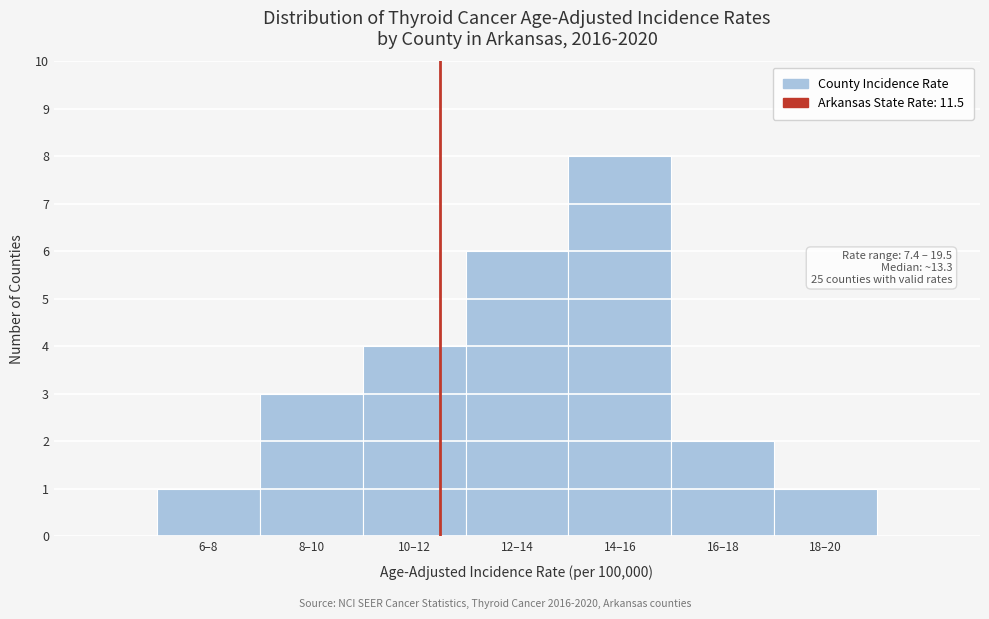

Reading right to left, list all the values displayed in this chart.

18–20=1	16–18=2	14–16=8	12–14=6	10–12=4	8–10=3	6–8=1